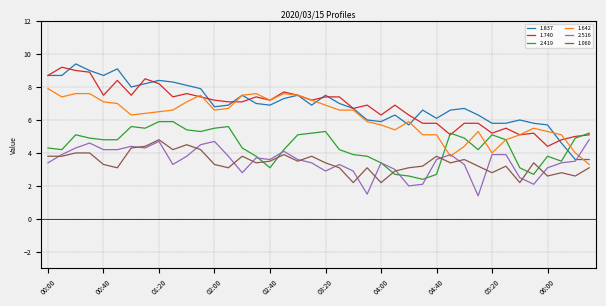

Which series has the widest spread of values?

1.837